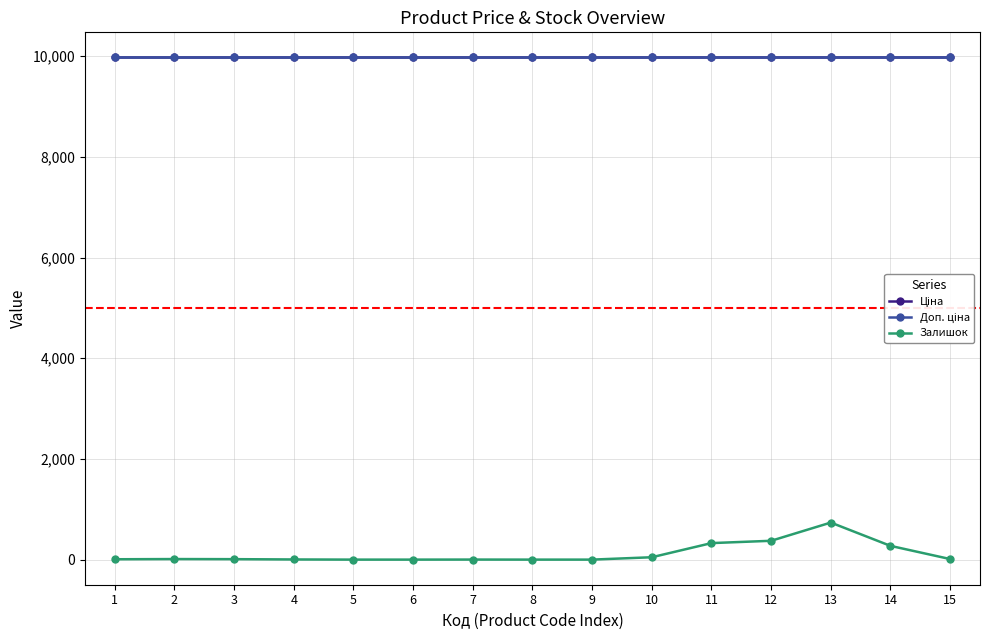

Is this an area chart (filled region under the line)?

No